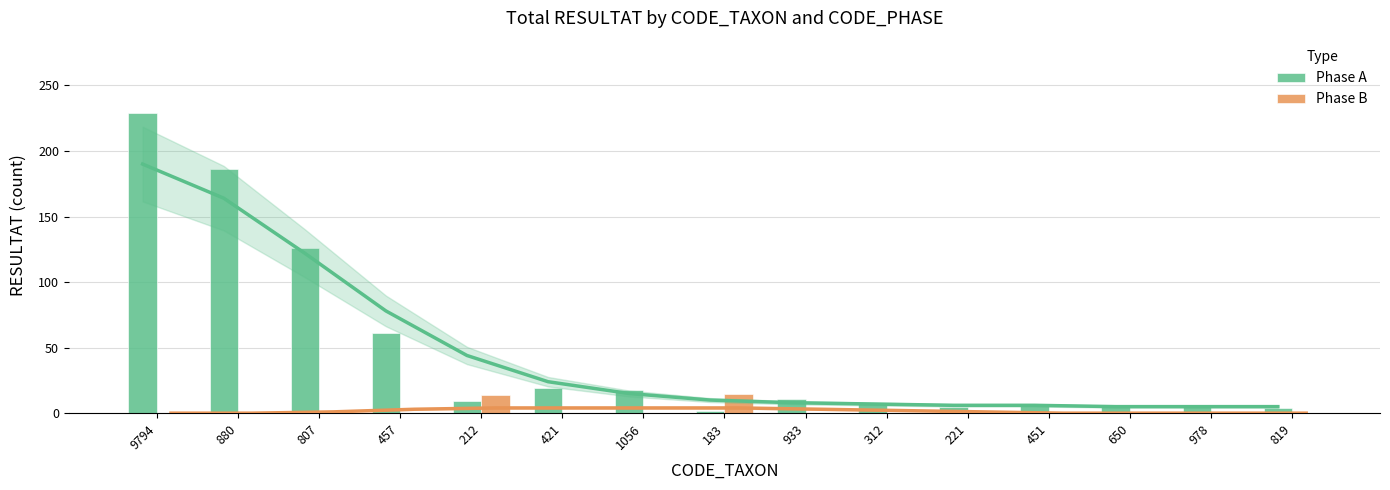

How many bars are there in each group?

2